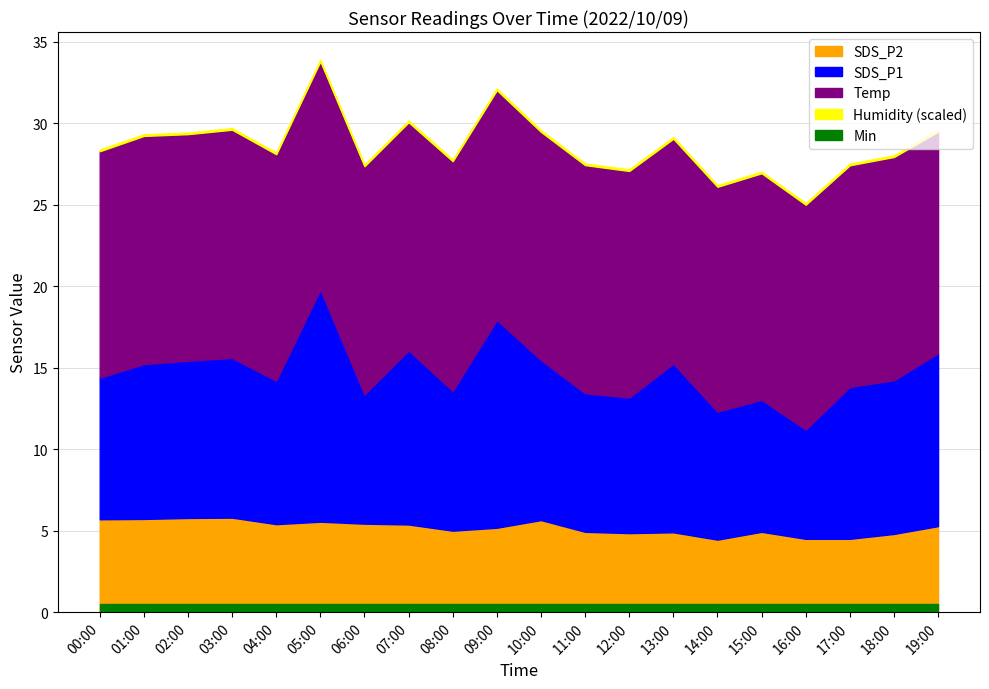

At which label is SDS_P1 closest to 10?

10:00